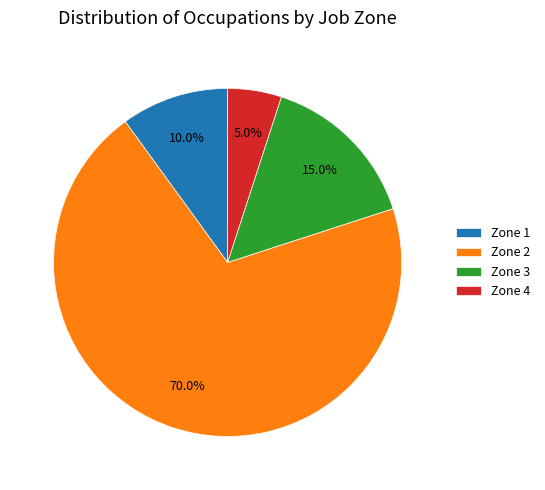

True or false: Zone 3 accounts for 15% of the total.

True